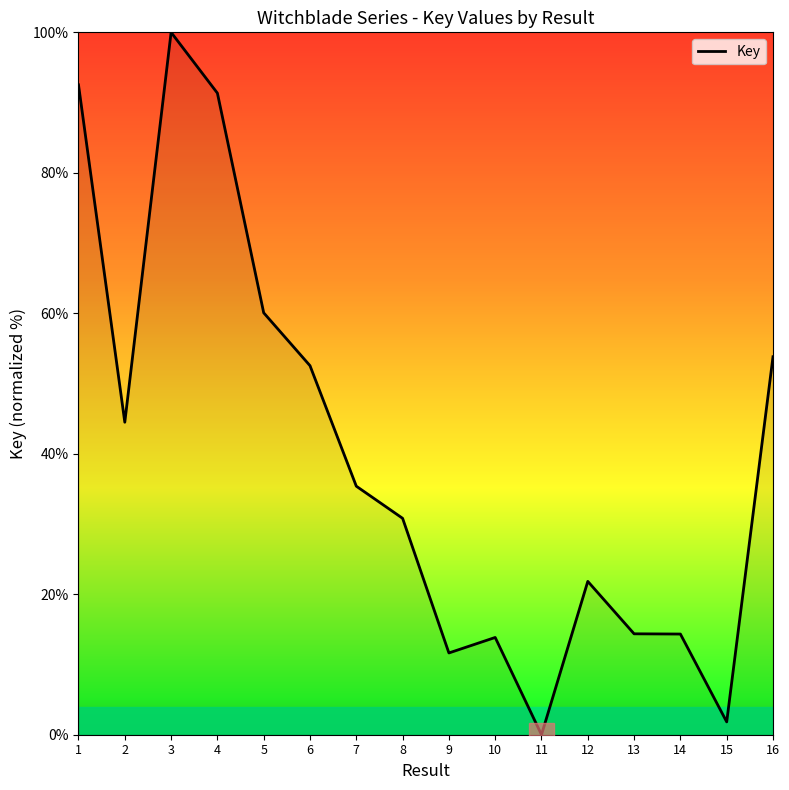

Does the chart display data point markers on the line(s)?

No